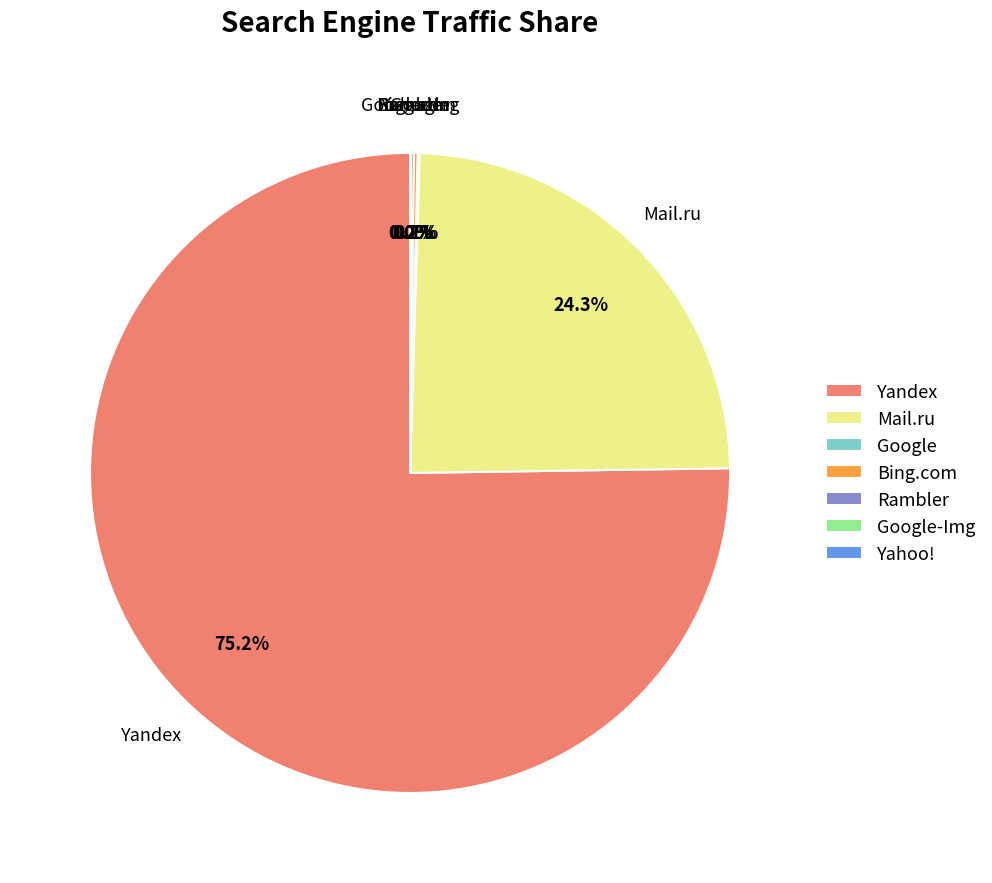

Is there any slice that represents more than half of the pie?

Yes